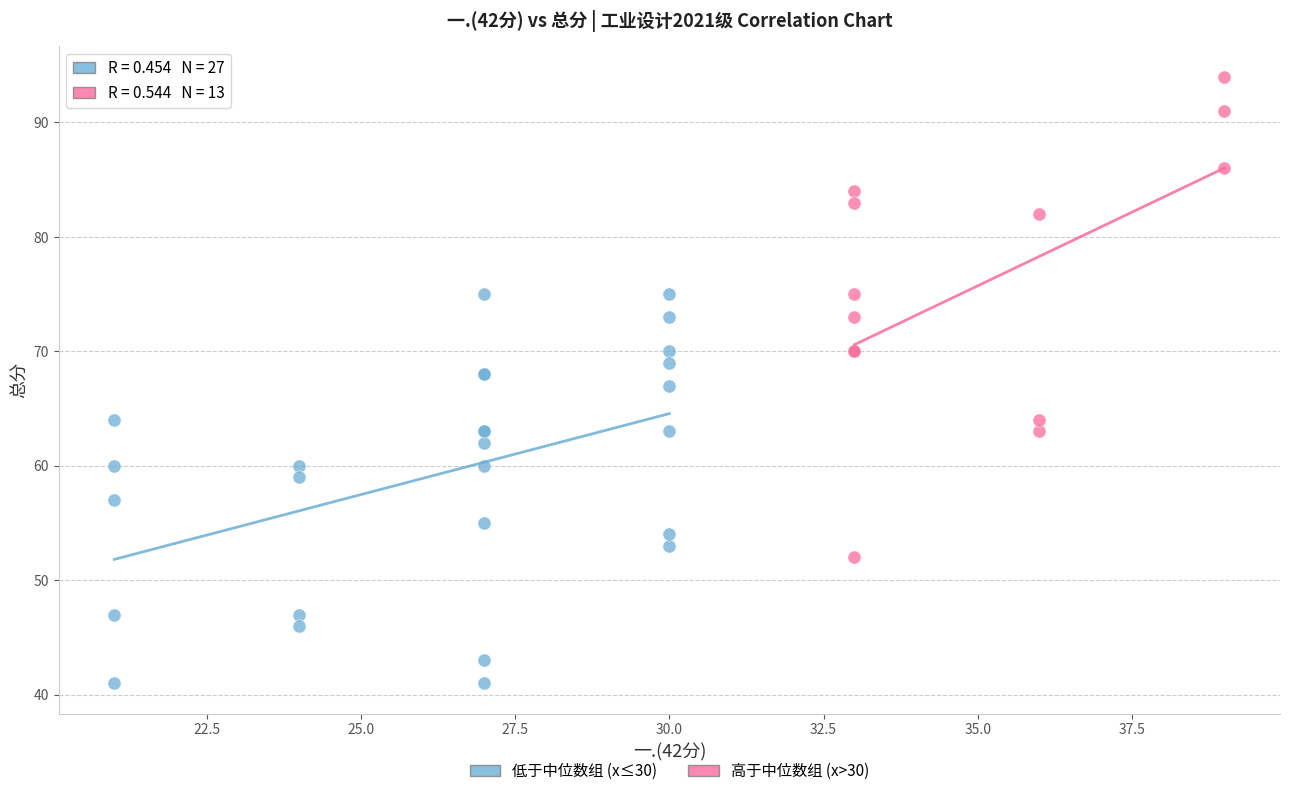

Which series reaches the maximum Y coordinate?

高于中位数组 (x>30)